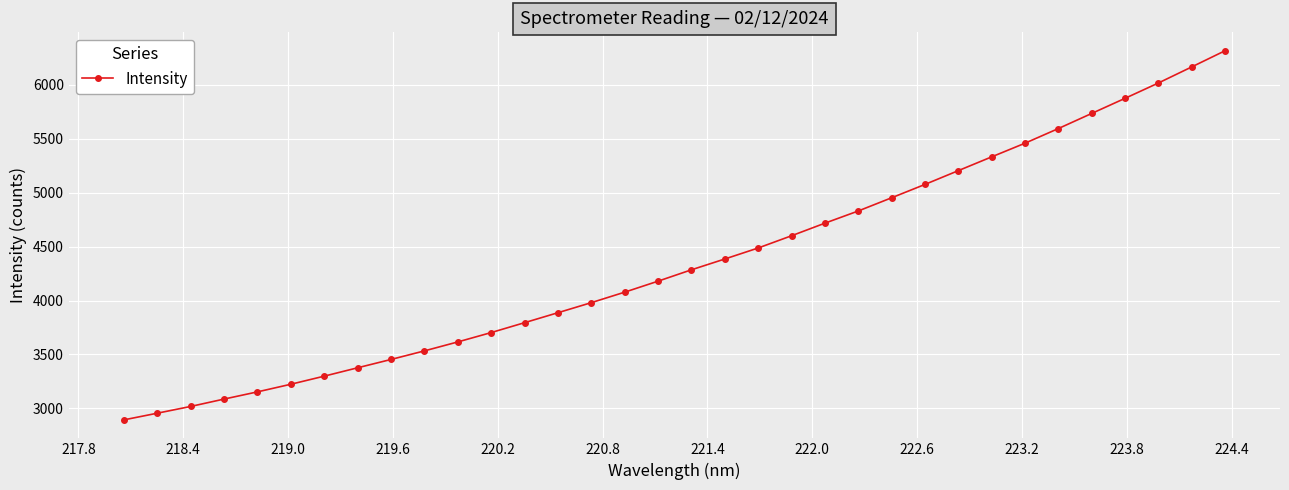

True or false: the data has more than 2 interior local peaks.

False